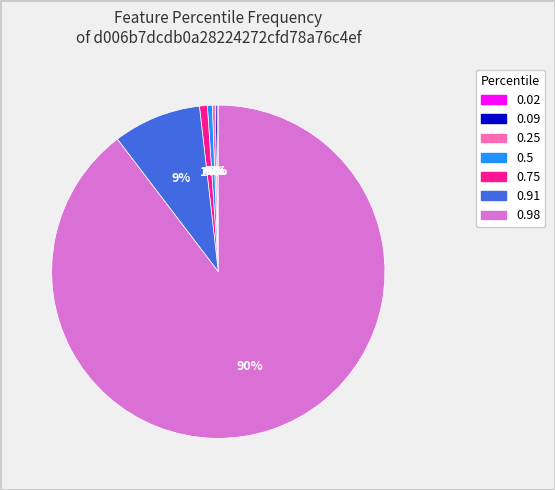

Combined, do 0.91 and 0.5 account for over 50%?

No